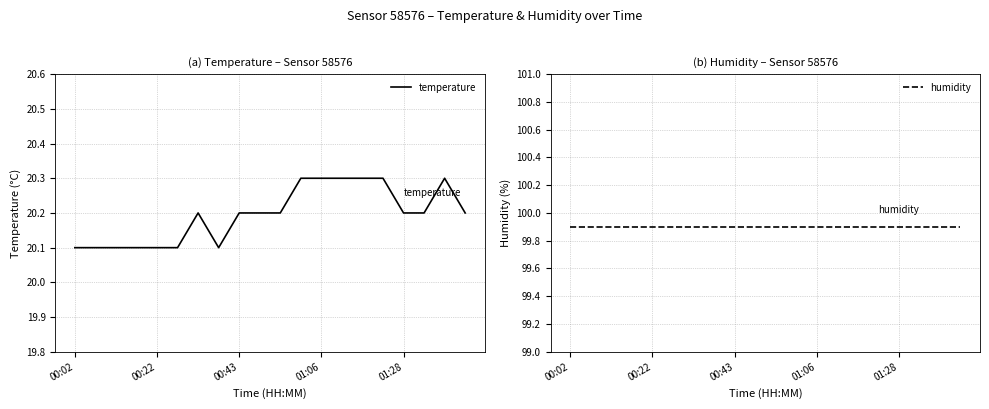

Which category has the highest value in the humidity series?

00:02